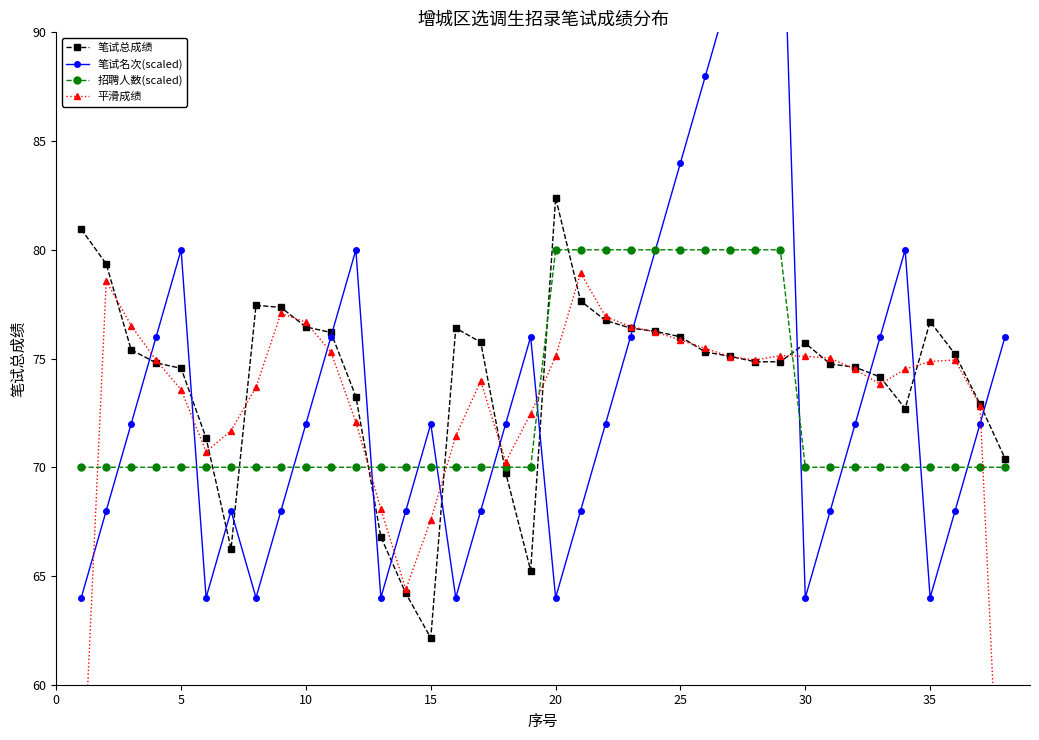

The 招聘人数(scaled) series shows 80.0 at 20. True or false?

True